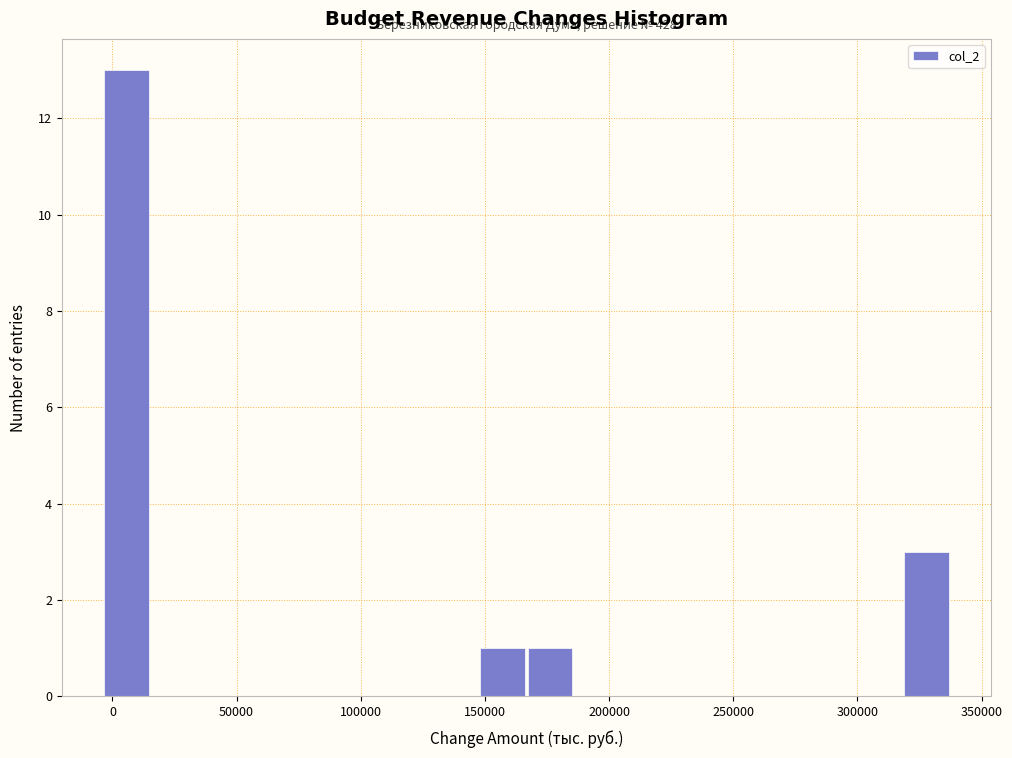

Around what value on the x-axis is the tallest bar? Give the approximate position of its centre, as read against the axis.

5000